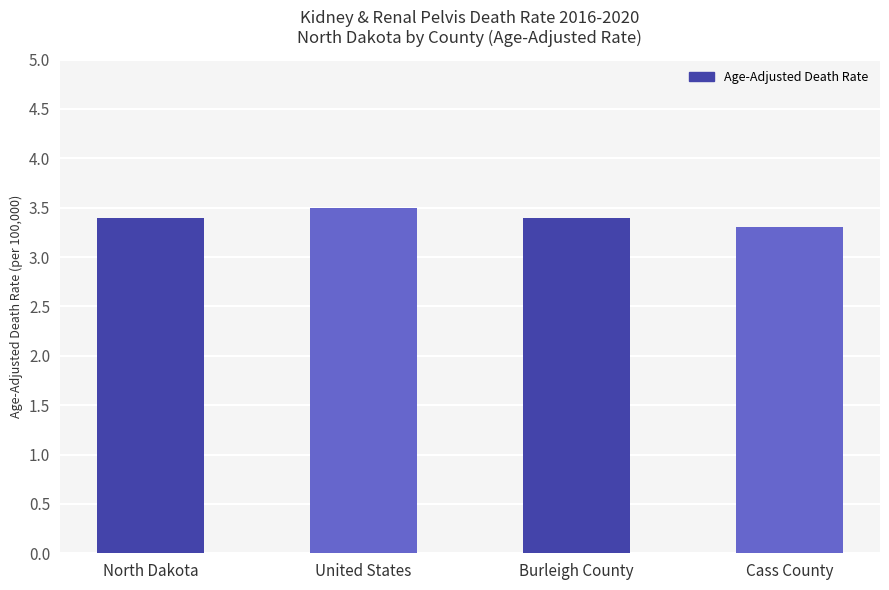

What is the difference between the values at United States and North Dakota?

0.1